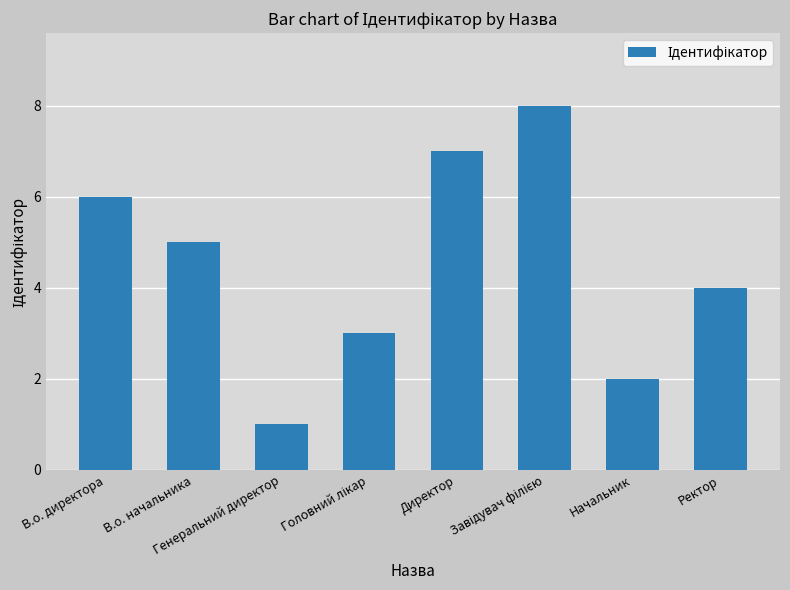

What is the difference between the maximum and second lowest values?

6